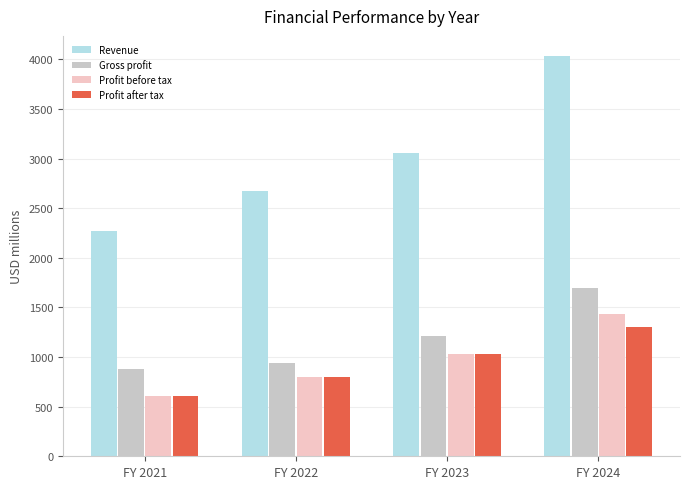

Which category has the lowest value in the Revenue series?

FY 2021